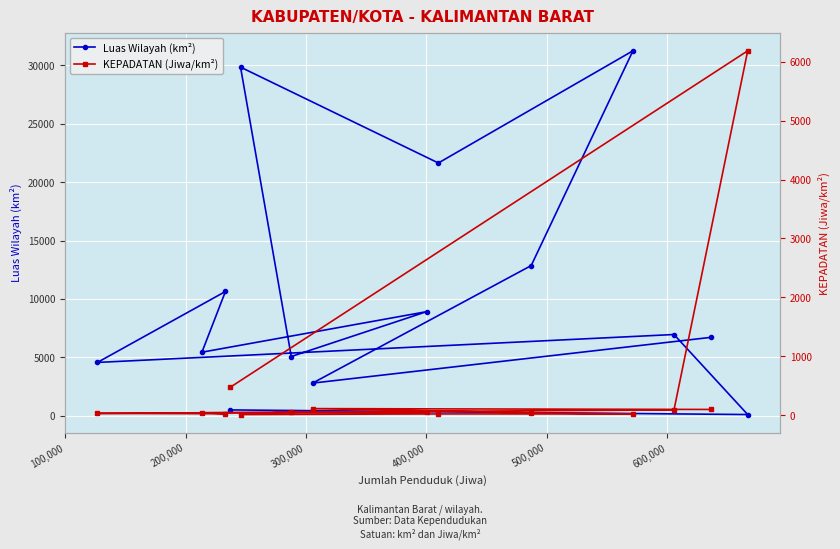

What is the difference between the Luas Wilayah (km²) values at 400,000 and 500,000?

8203.8